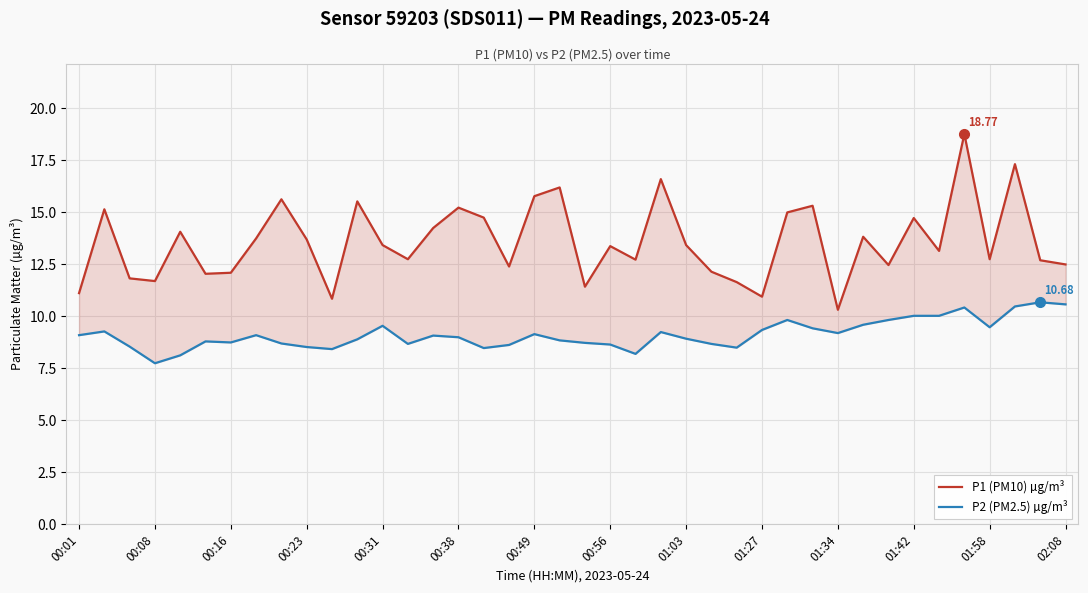

How many categories are shown in the chart?

40